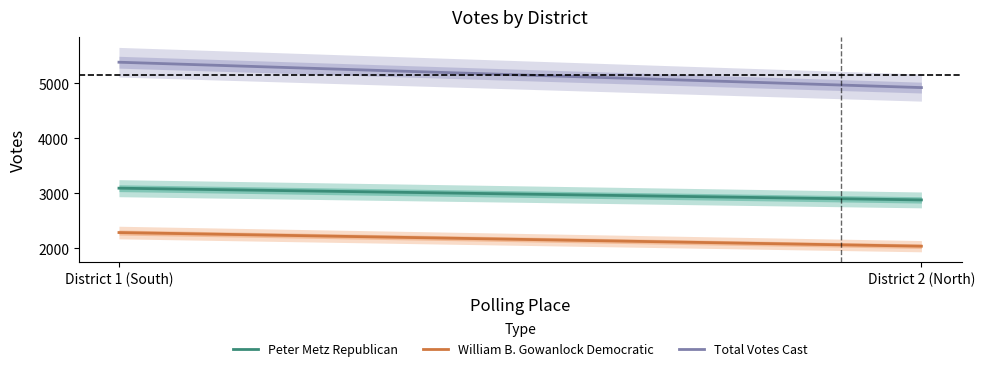

What are all the series names shown in the legend?

Peter Metz Republican, William B. Gowanlock Democratic, Total Votes Cast